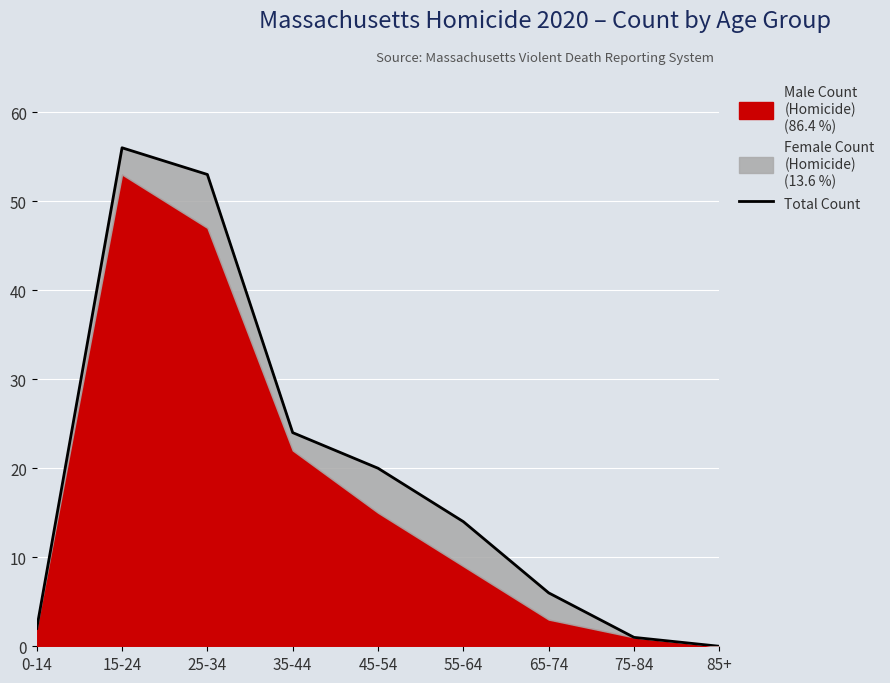

What is the label of the 4th point from the right?

55-64